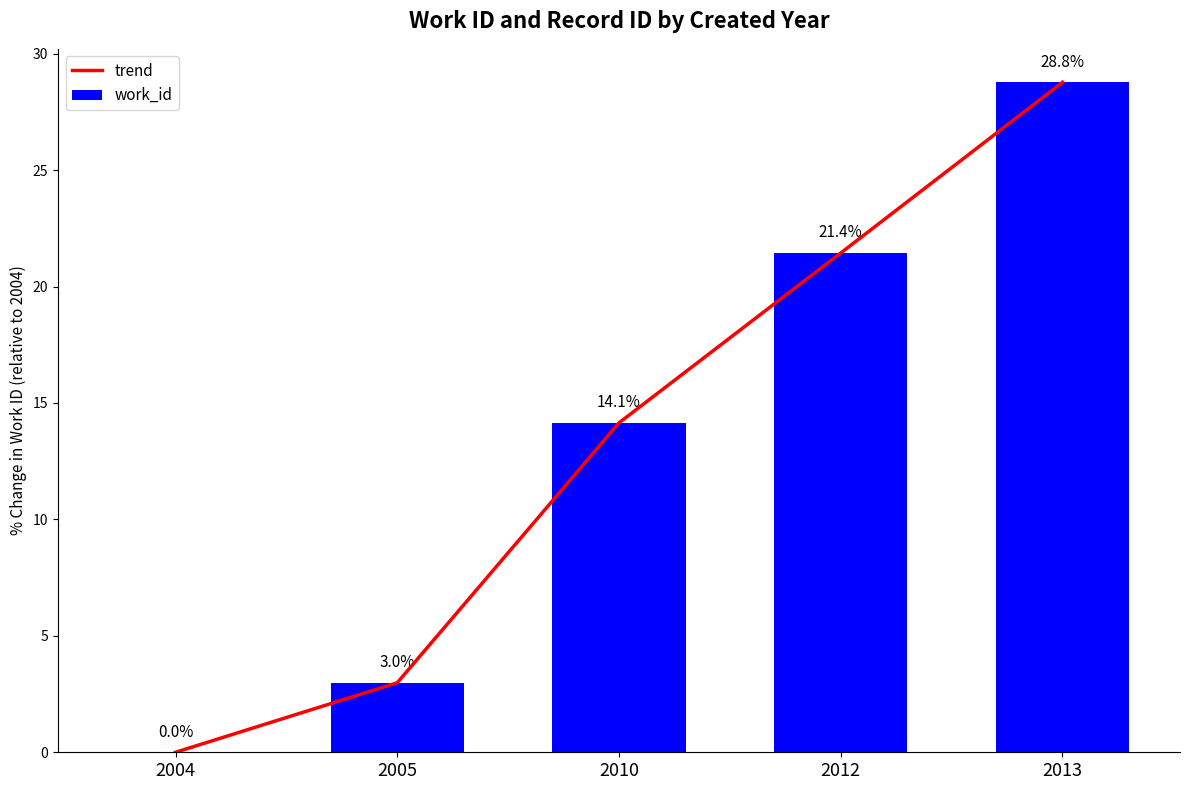

How many data points in trend are above 14?

3